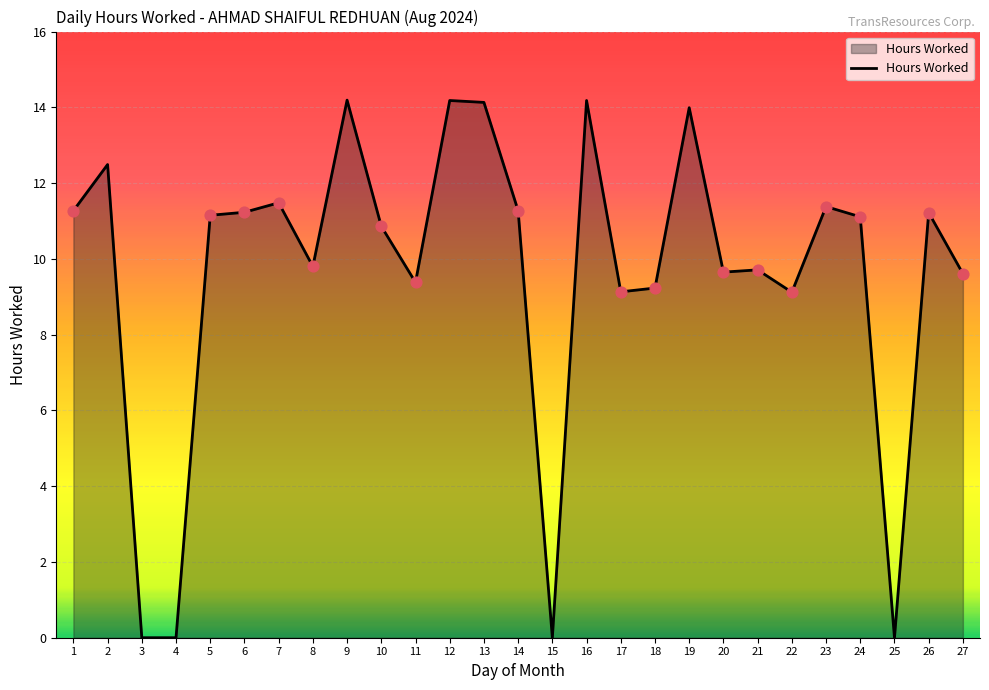

Which has a higher value, 27 or 18?

27